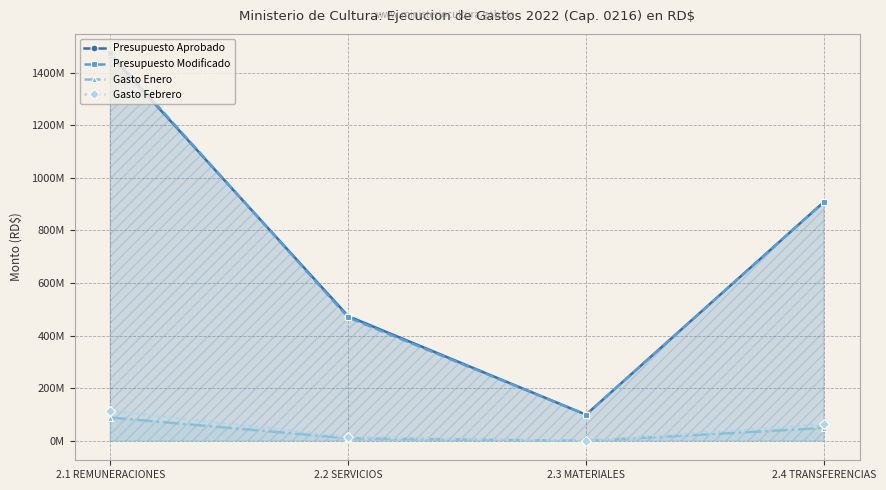

The value of Presupuesto Modificado at 2.1 REMUNERACIONES is 1473412447.0. True or false?

True